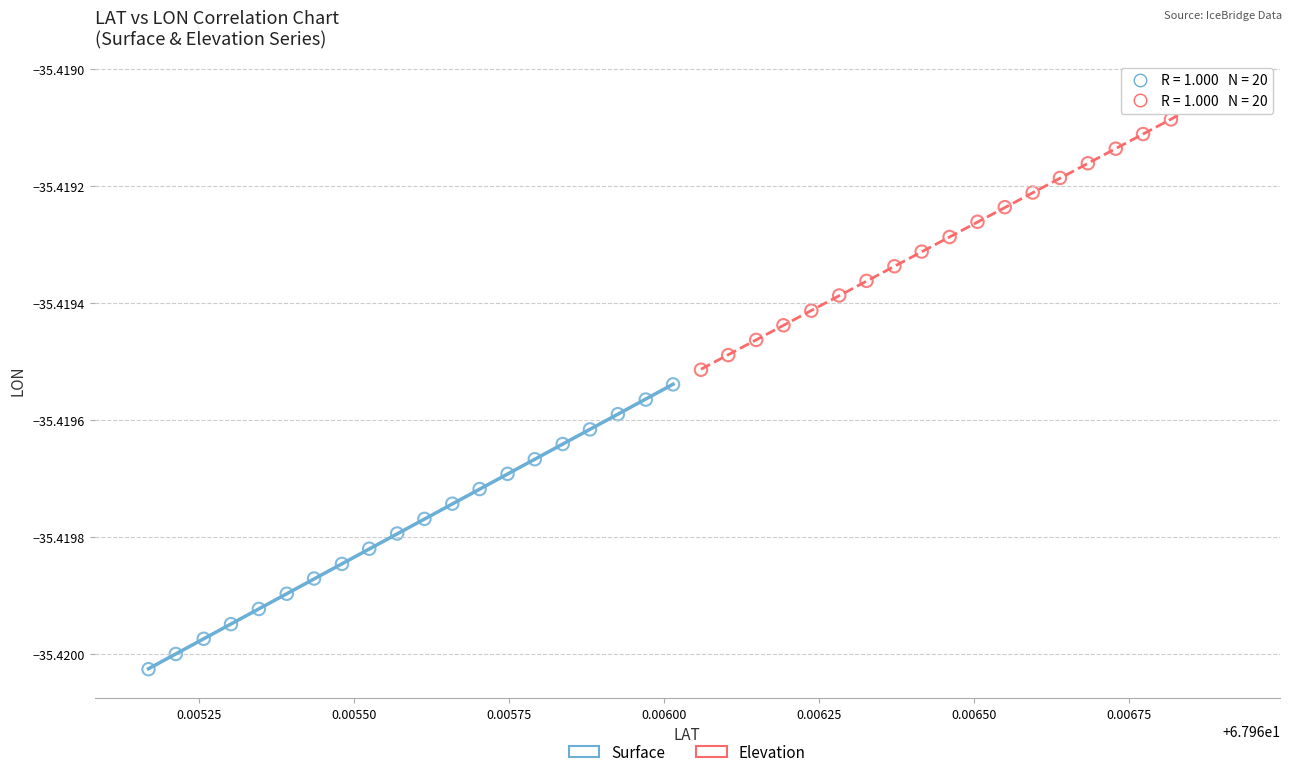

Which series reaches the minimum Y coordinate?

Surface